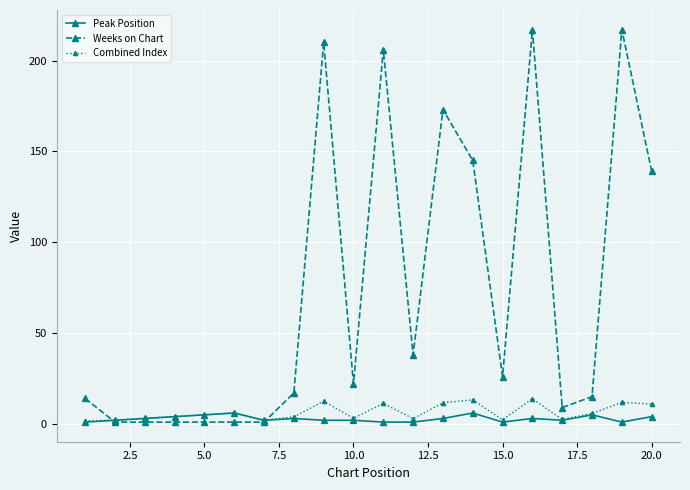

What is the difference between the second highest and second lowest values in the Peak Position series?

5.0